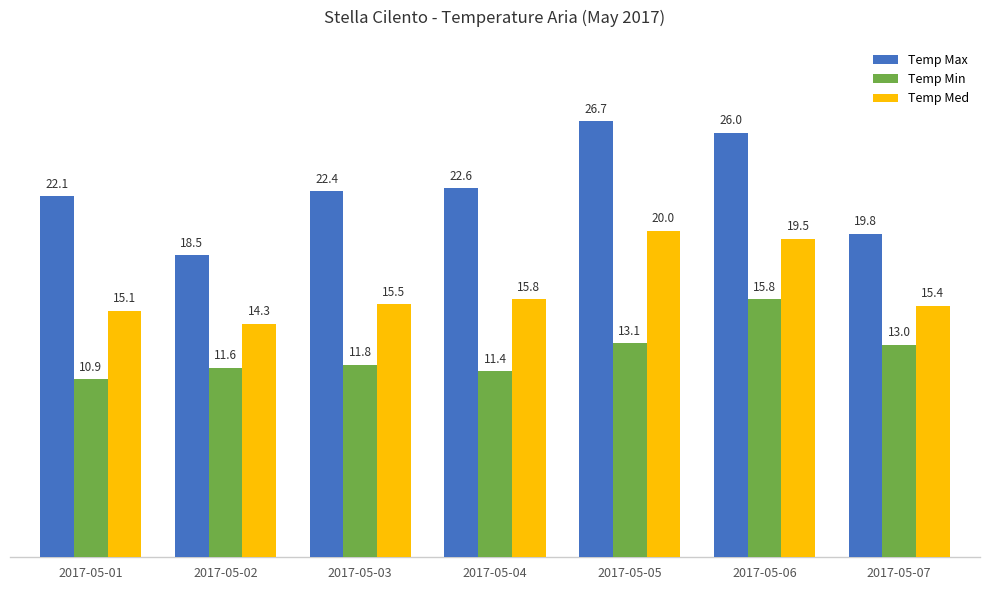

Rank the categories by Temp Med value from highest to lowest.

2017-05-05, 2017-05-06, 2017-05-04, 2017-05-03, 2017-05-07, 2017-05-01, 2017-05-02